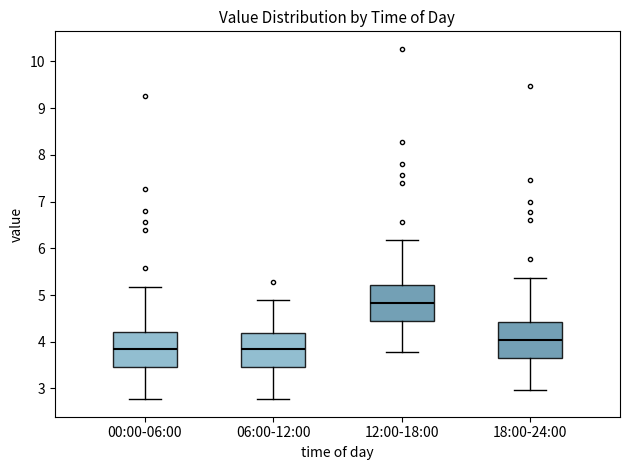

Reading left to right, transcribe this box plot: for each box, give where its median line is, the range the box spans, and where its two whiskers end, as read against the y-axis. The values are not printed on the chart, so give them approximately, as read against the axis.

00:00-06:00: median 3.8, box 3.5 to 4.2, whiskers 2.8 to 5.2
06:00-12:00: median 3.8, box 3.5 to 4.2, whiskers 2.8 to 4.9
12:00-18:00: median 4.8, box 4.5 to 5.2, whiskers 3.8 to 6.2
18:00-24:00: median 4.0, box 3.7 to 4.4, whiskers 3.0 to 5.4